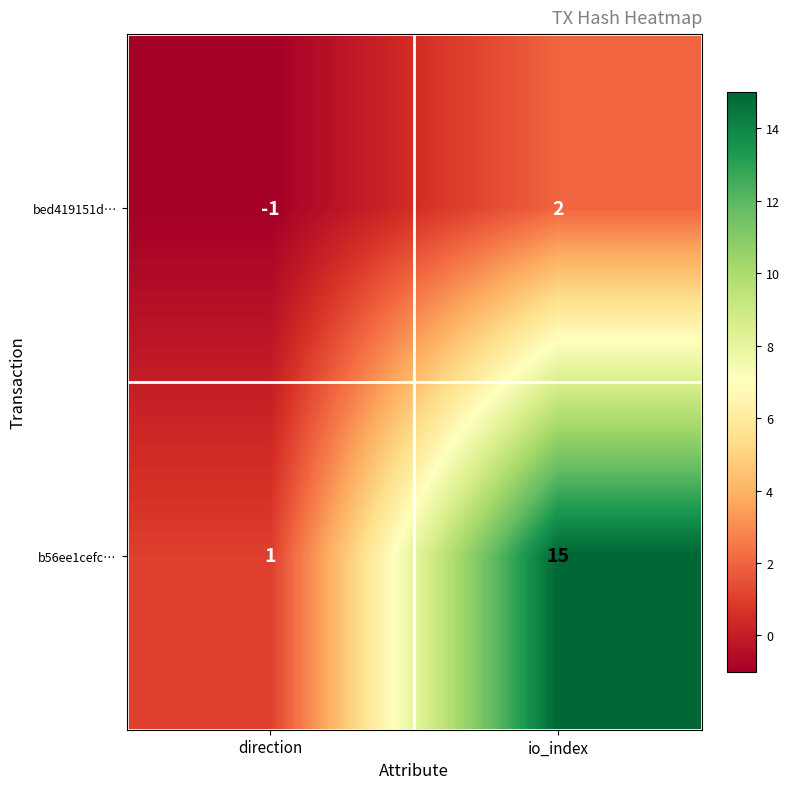

How many categories are shown in the chart?

2